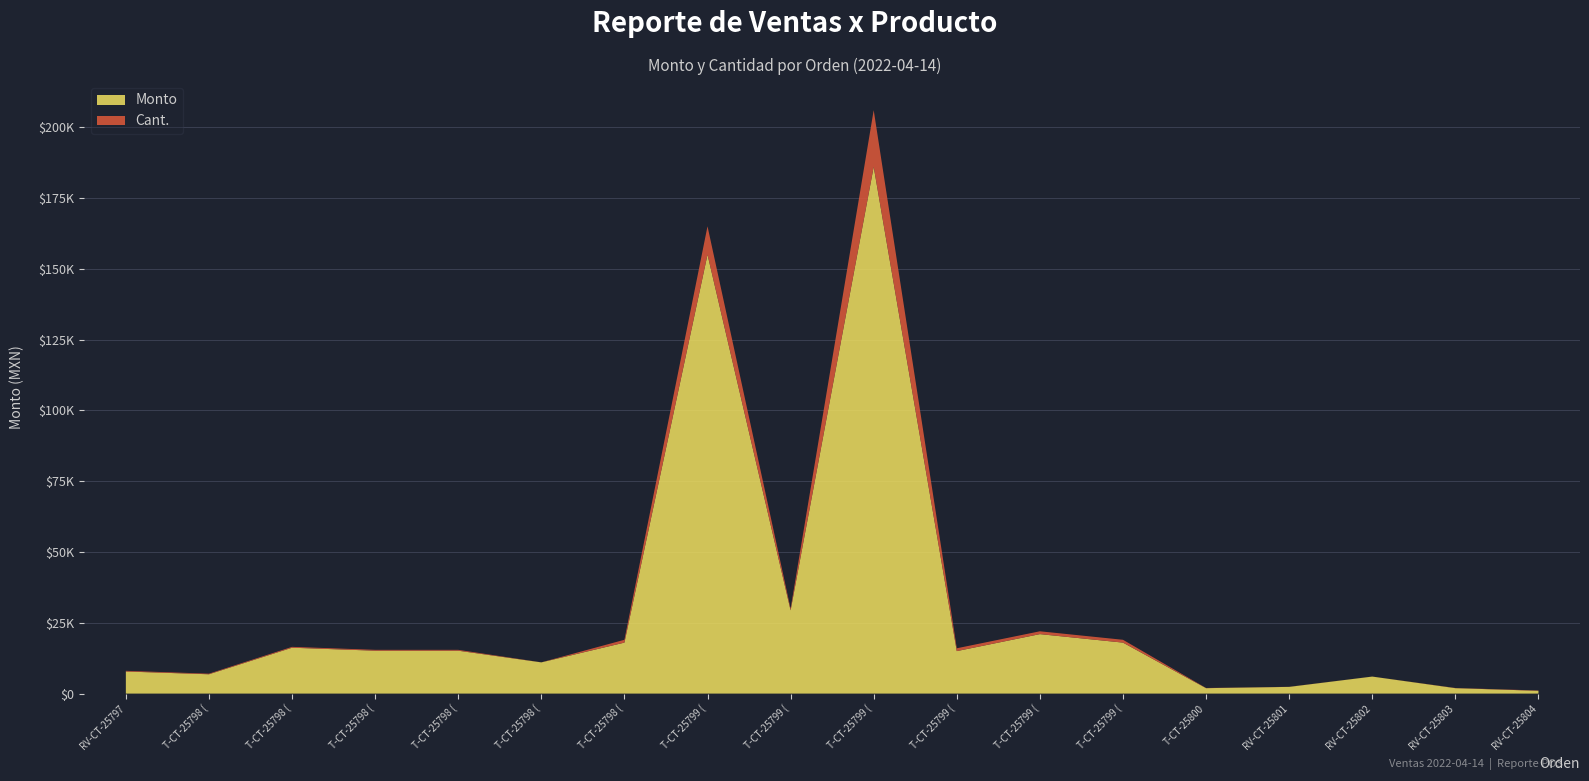

Reading left to right, transcribe all the data shown in this chart.

Monto: 7800	6825	16200	15150	15150	11025	18000	155000	29400	186000	15000	21000	18000	1920	2370	6010	1920	990
Cant.: 240	210	300	300	300	15	1000	10000	600	20000	1000	1000	1000	60	30	10	60	100